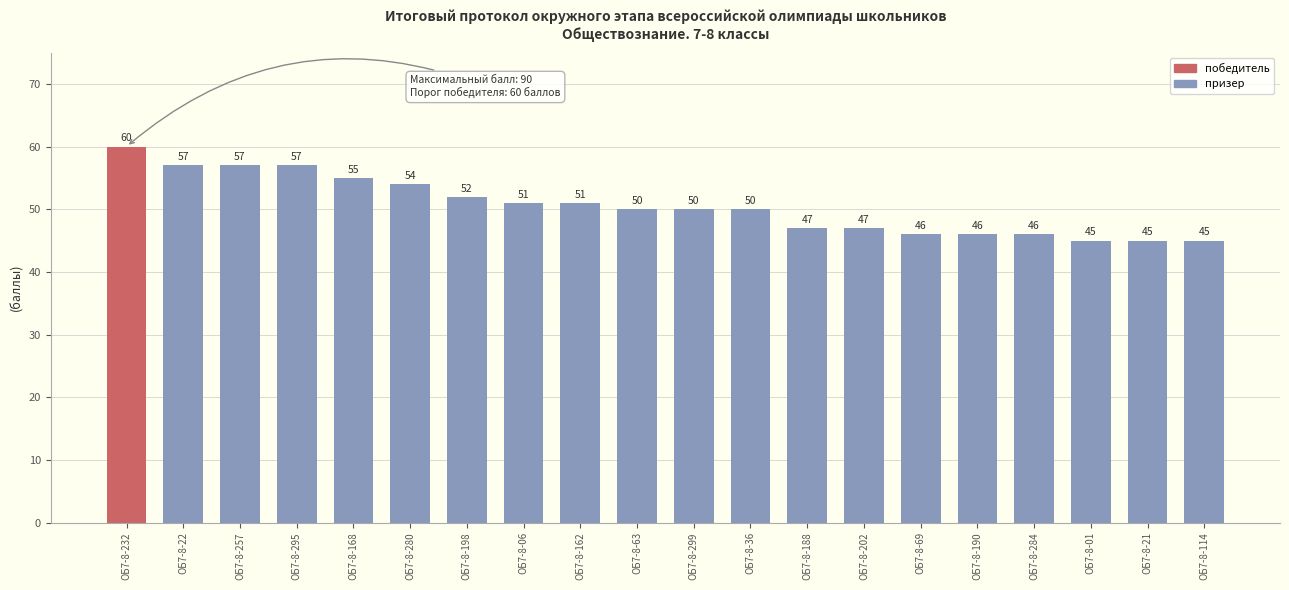

What is the value of the 6th bar from the left?

54